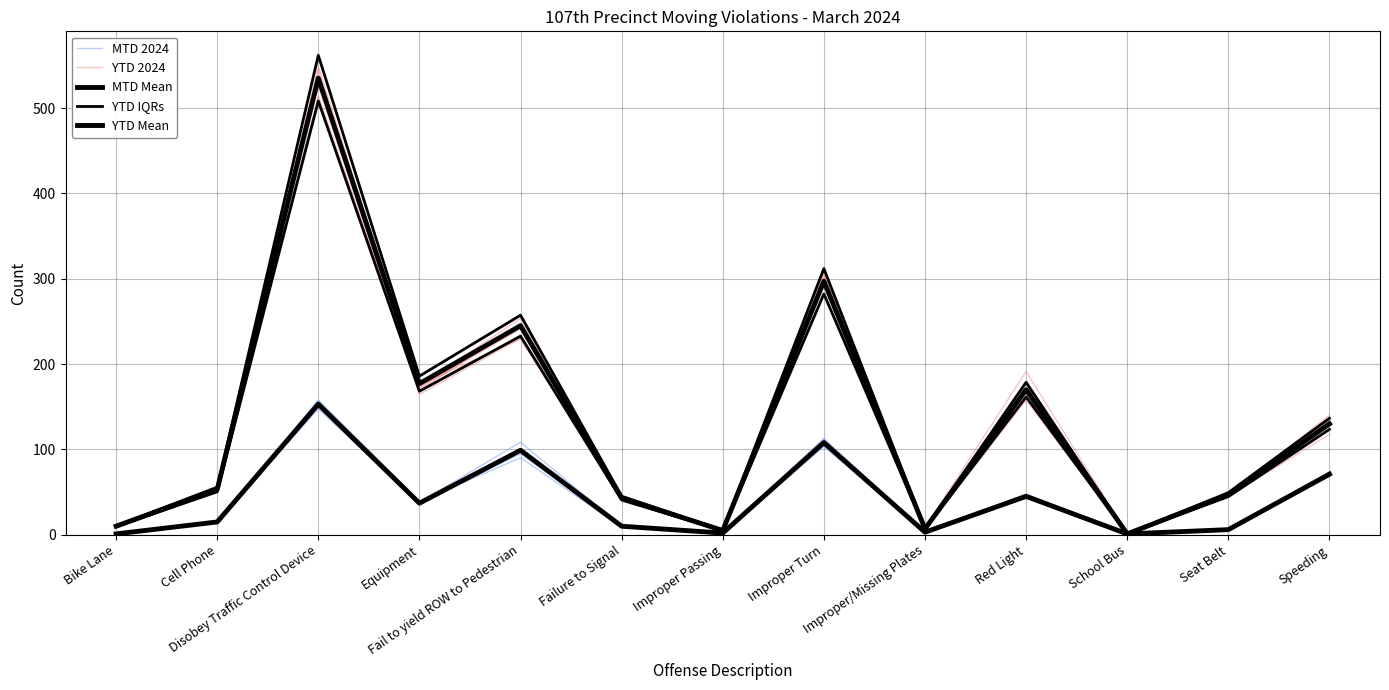

What is the label of the 1st point from the left?

Bike Lane